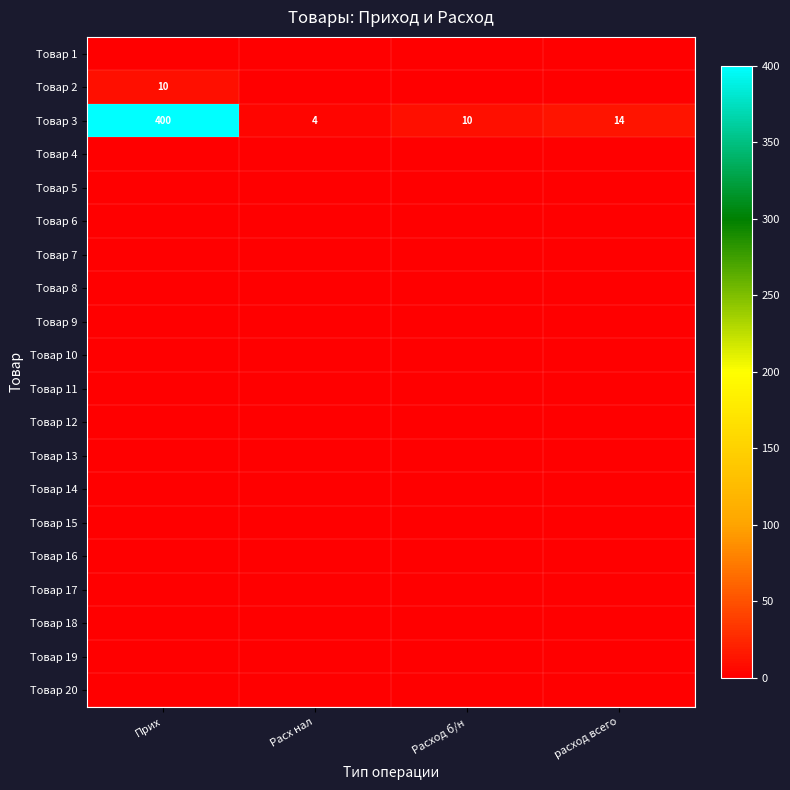

Which category has the lowest value in the Товар 3 series?

Расх нал